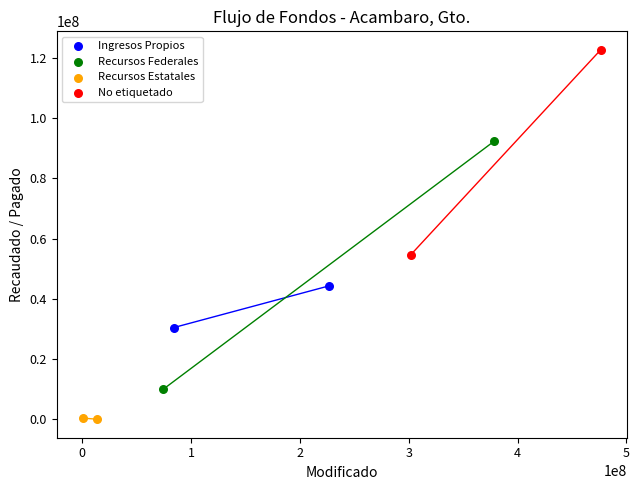

What are all the series names shown in the legend?

Ingresos Propios, Recursos Federales, Recursos Estatales, No etiquetado